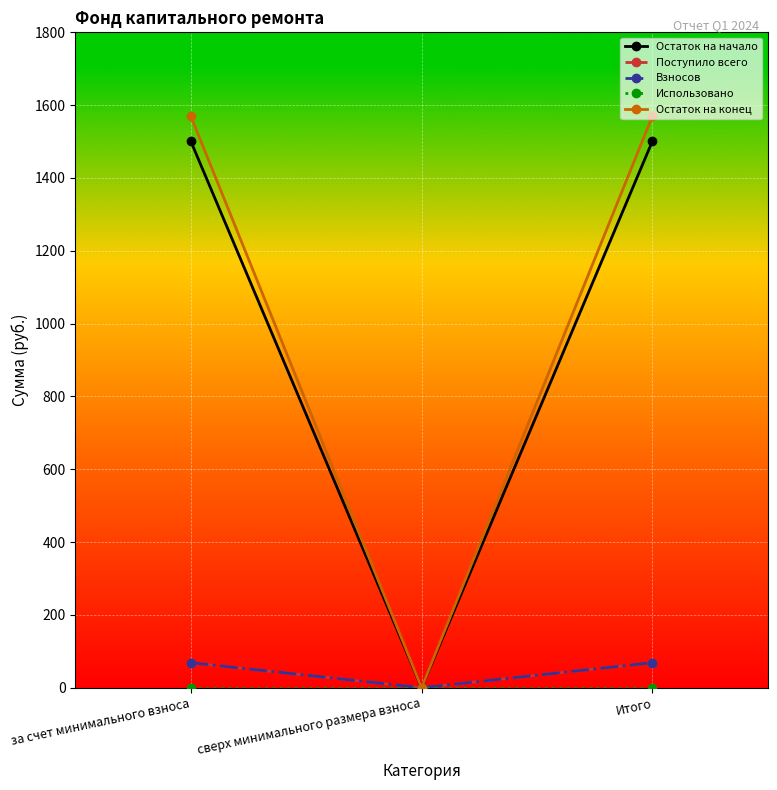

What is the difference between the maximum and minimum values in the Остаток на конец series?

1570.2